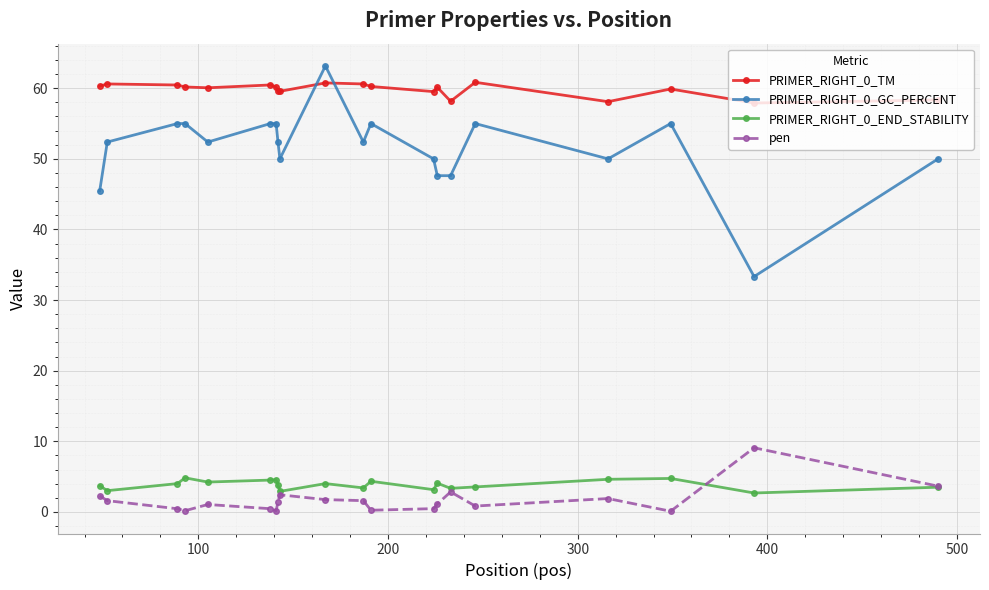

Which series has the largest range (max minus min)?

PRIMER_RIGHT_0_GC_PERCENT